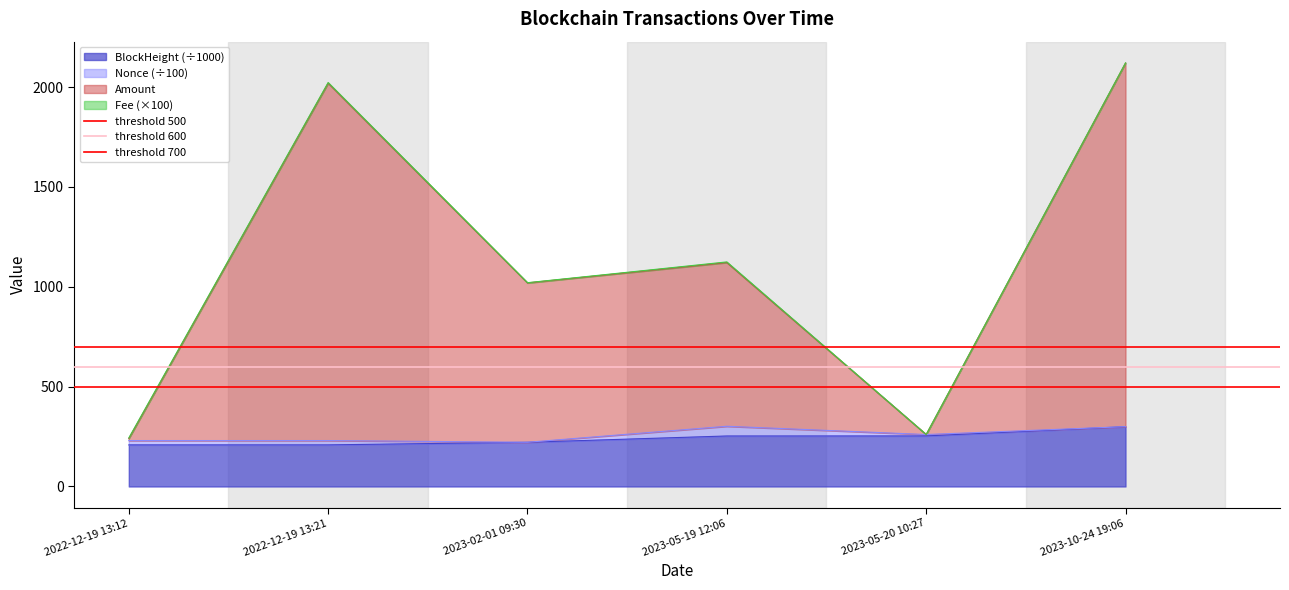

What is the value of the threshold 500 point at the 2nd from the left?

500